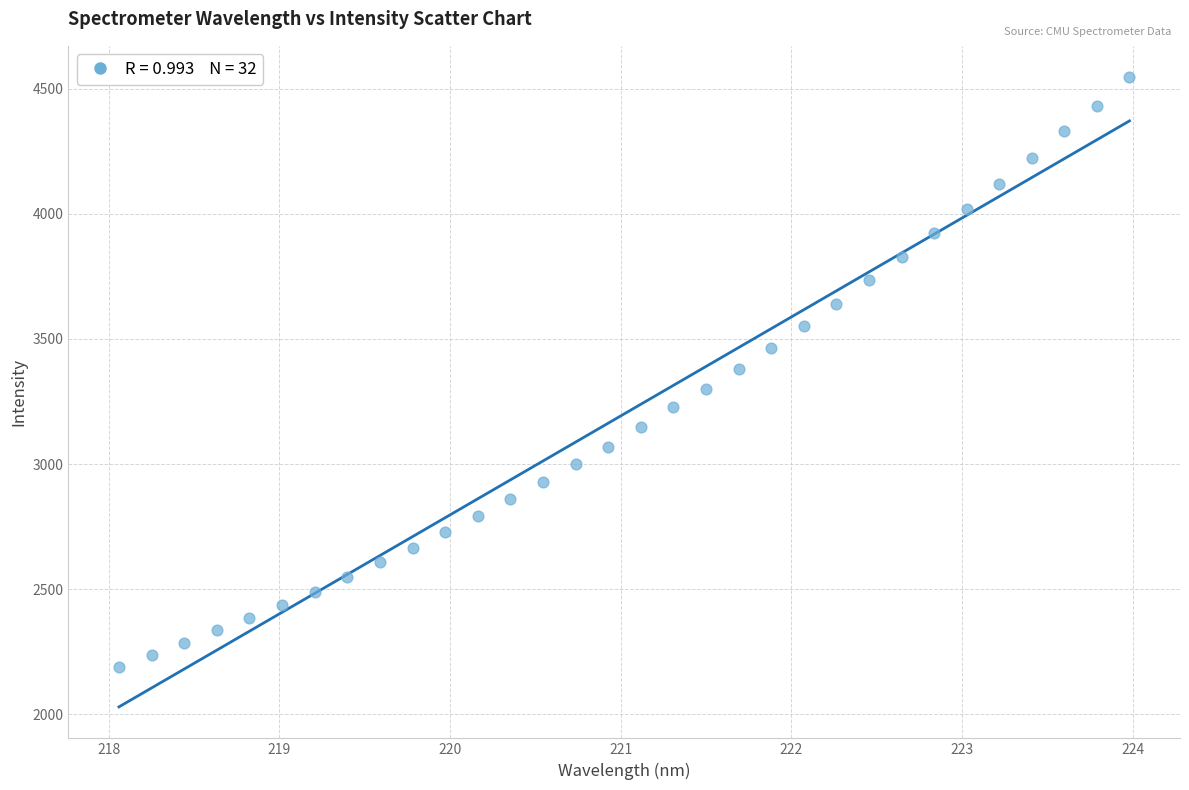

What is the range of X values (max minus min)?

5.9